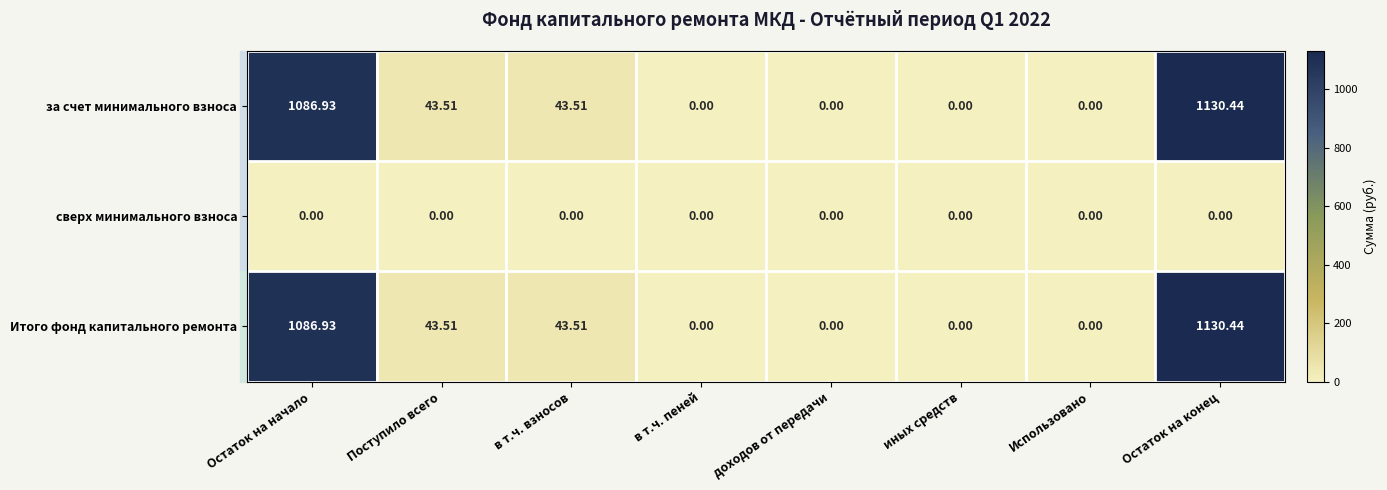

Which category has the highest value in the за счет минимального взноса series?

Остаток на конец